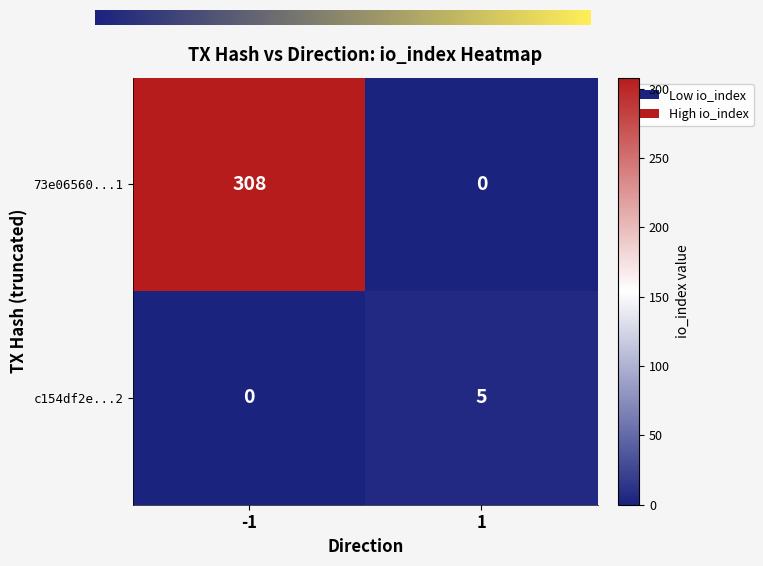

Reading right to left, transcribe all the data shown in this chart.

73e06560...1: 0	308
c154df2e...2: 5	0